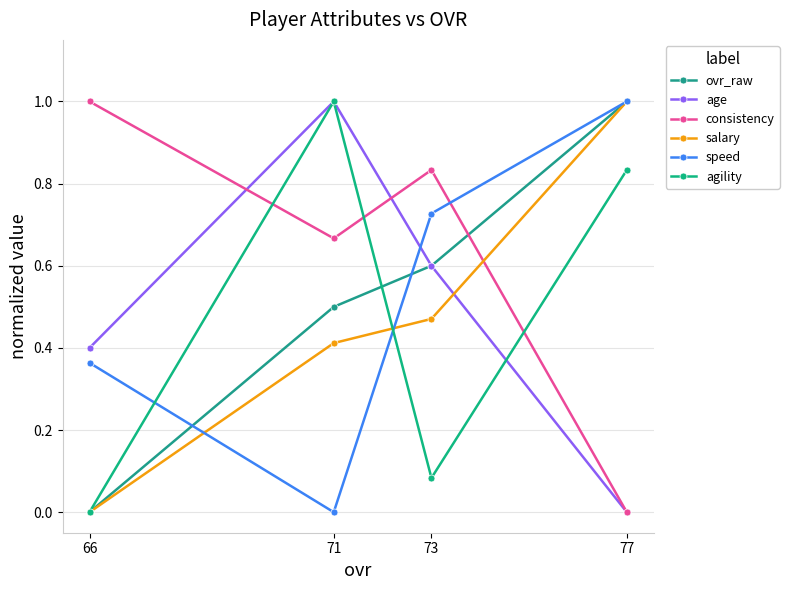

Which has a higher value, 71 or 66?

71